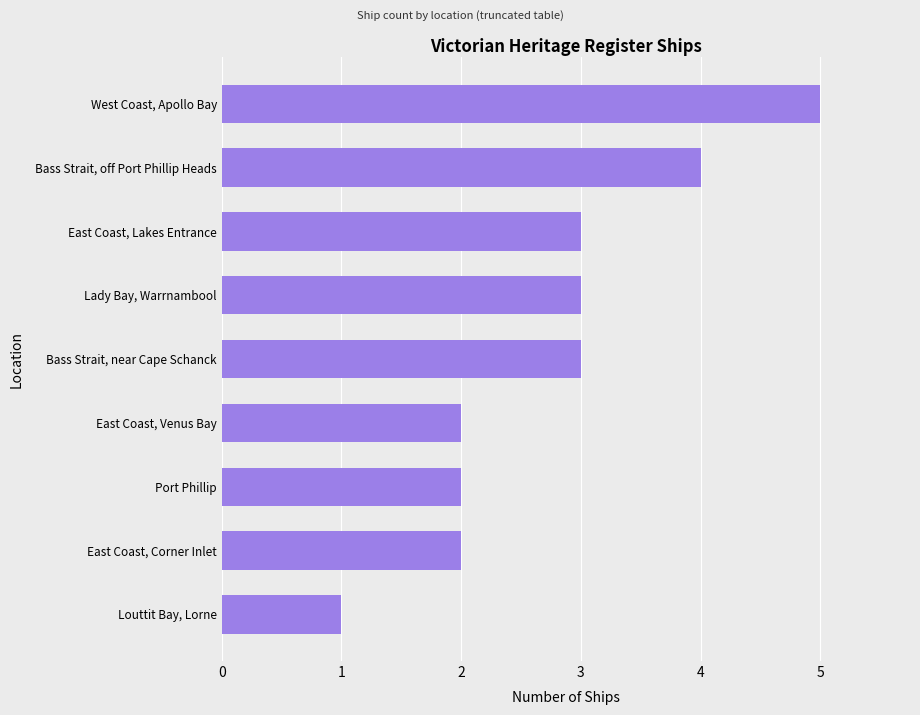

Approximately how many times larger is the value at Louttit Bay, Lorne compared to East Coast, Lakes Entrance?

0.3